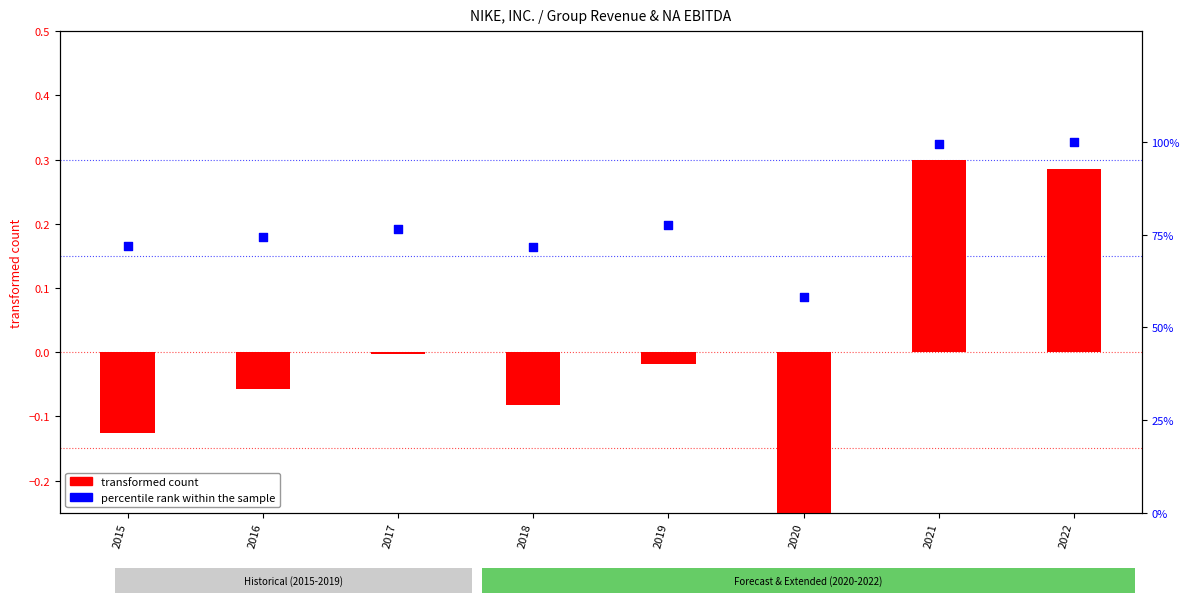

At how many categories does at least one series exceed 41?

8